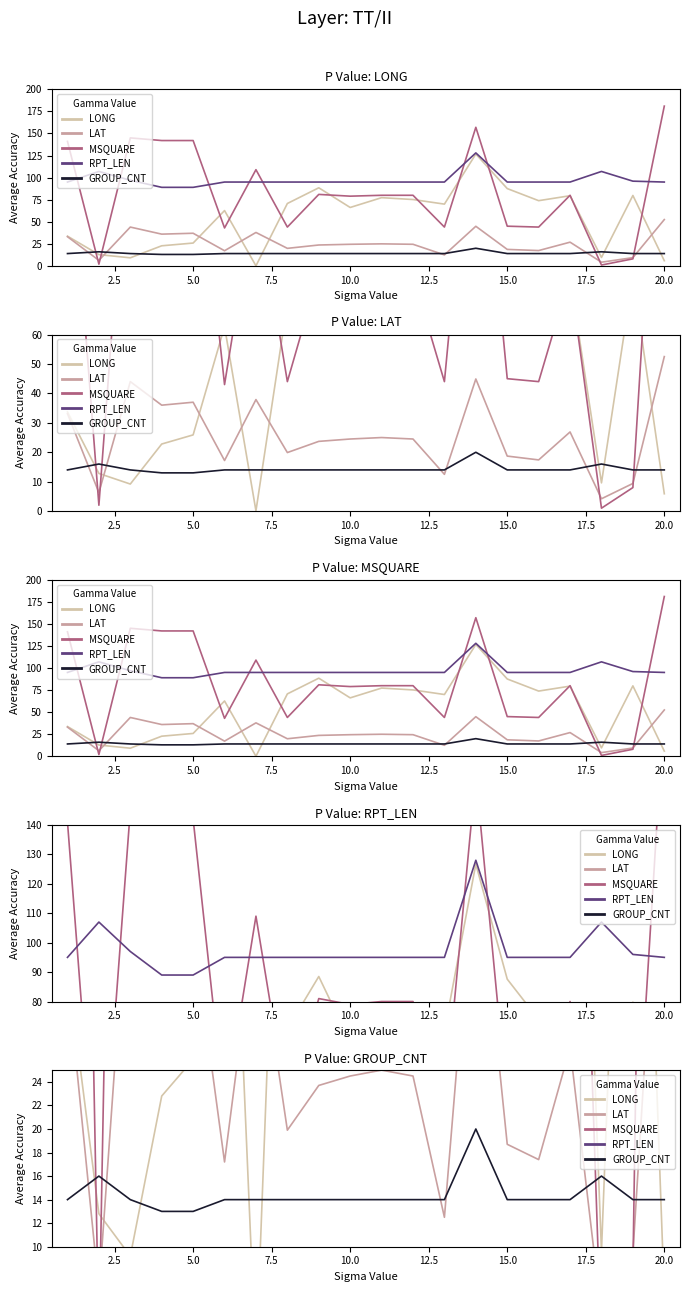

How many values in the LAT series are below 24?

9